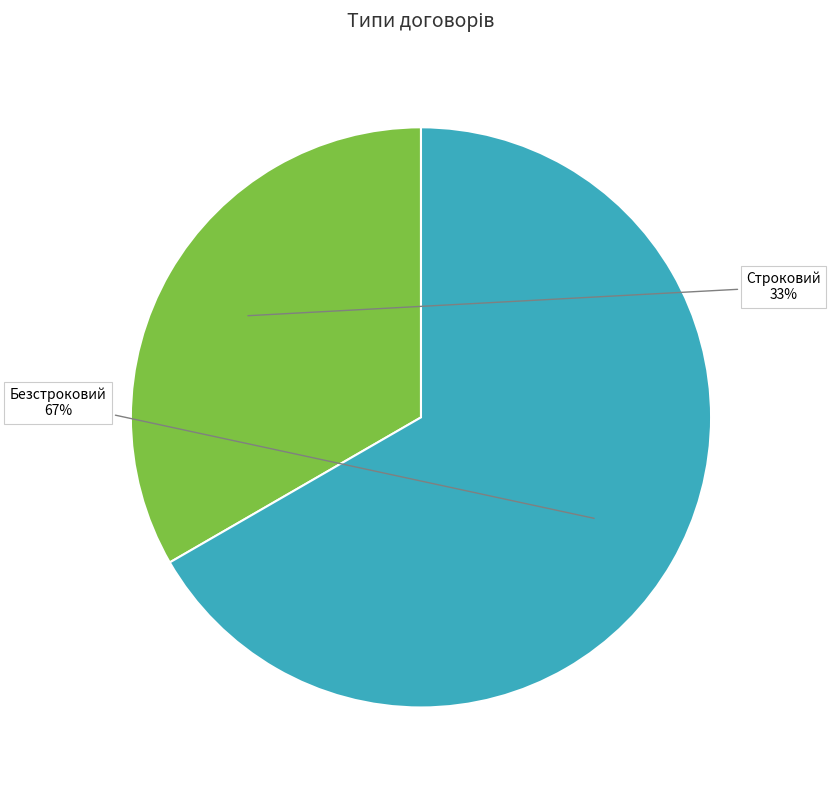

Combined, do Безстроковий and Строковий account for over 50%?

Yes